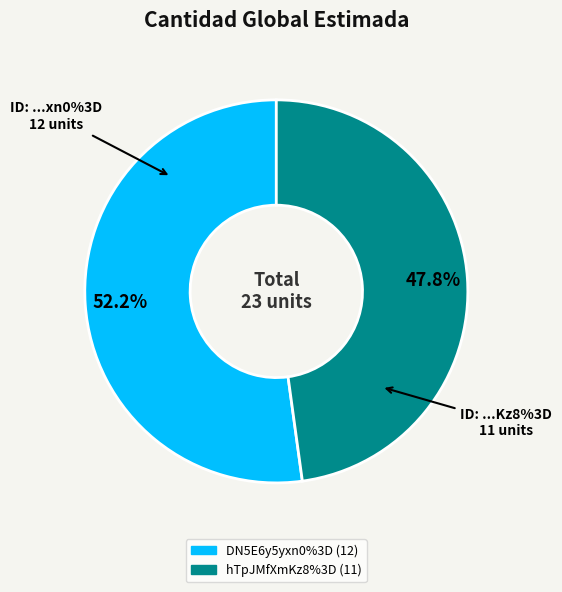

To the nearest percent, what is the difference between the DN5E6y5yxn0%3D and hTpJMfXmKz8%3D slice percentages?

4%